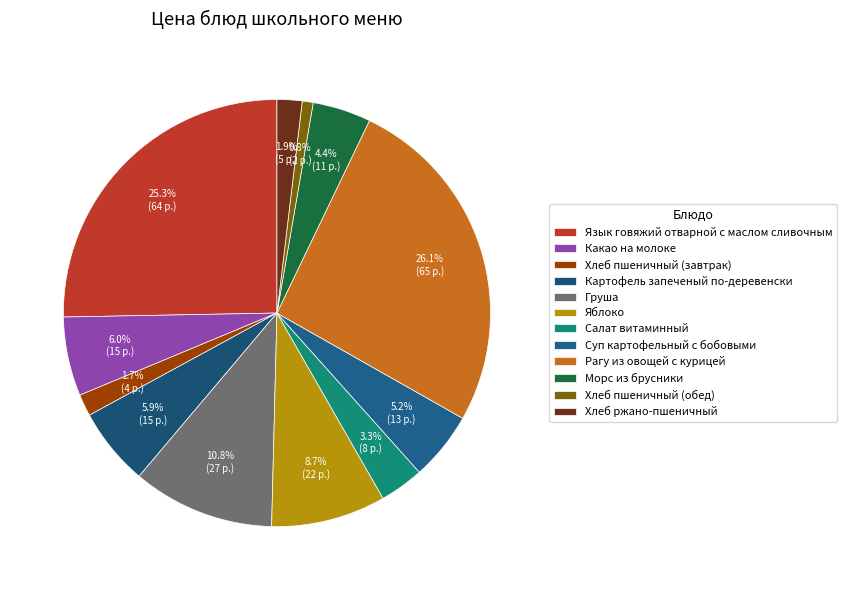

How many segments does this pie chart have?

12